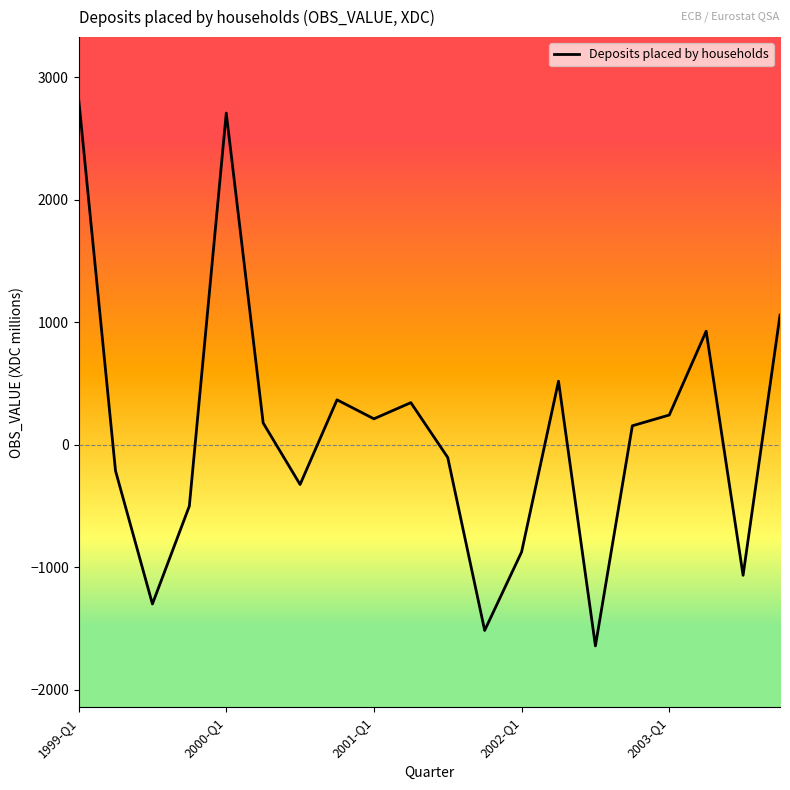

What is the difference between the maximum and minimum values?

4468